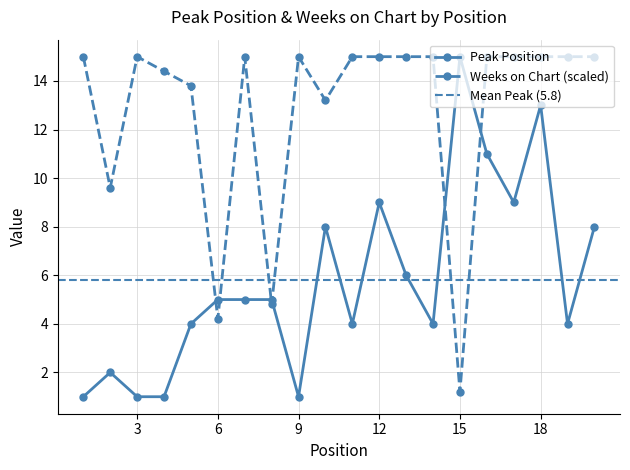

What value does the Weeks on Chart series have at 16?

15.0